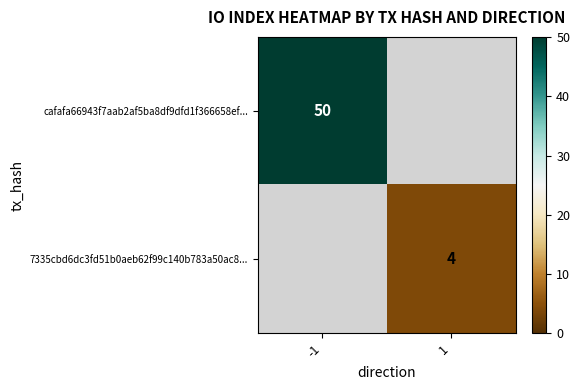

The 7335cbd6dc3fd51b0aeb62f99c140b783a50ac8... series shows 4 at 1. True or false?

True